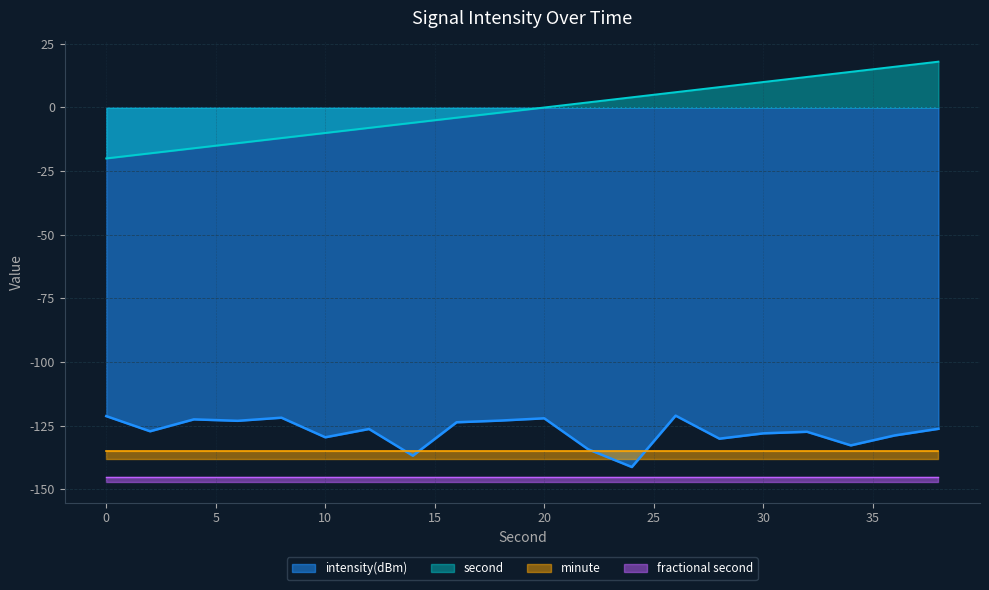

True or false: second and intensity(dBm) intersect in this chart.

False